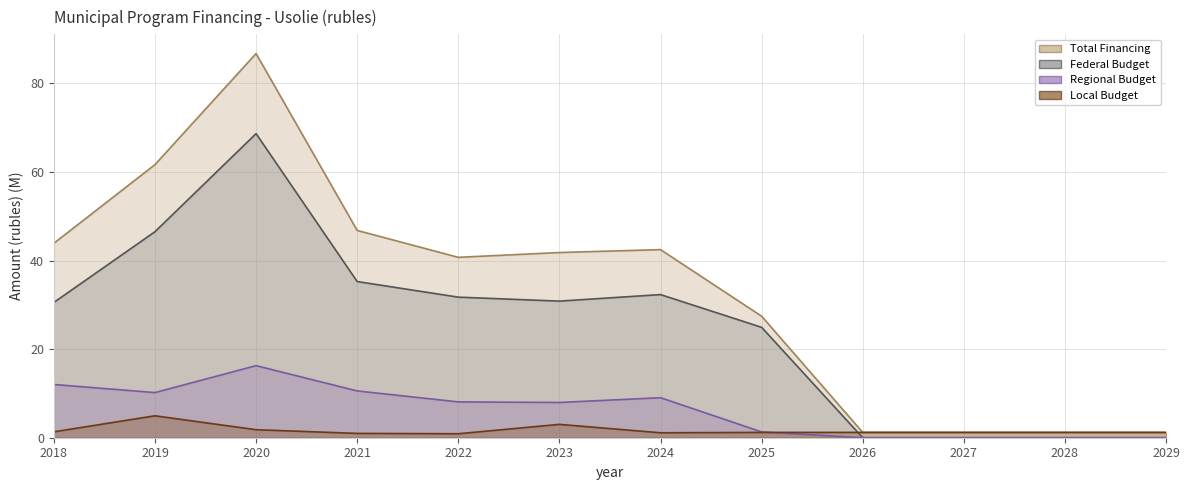

Where is Regional Budget nearest to the value 8?

2023